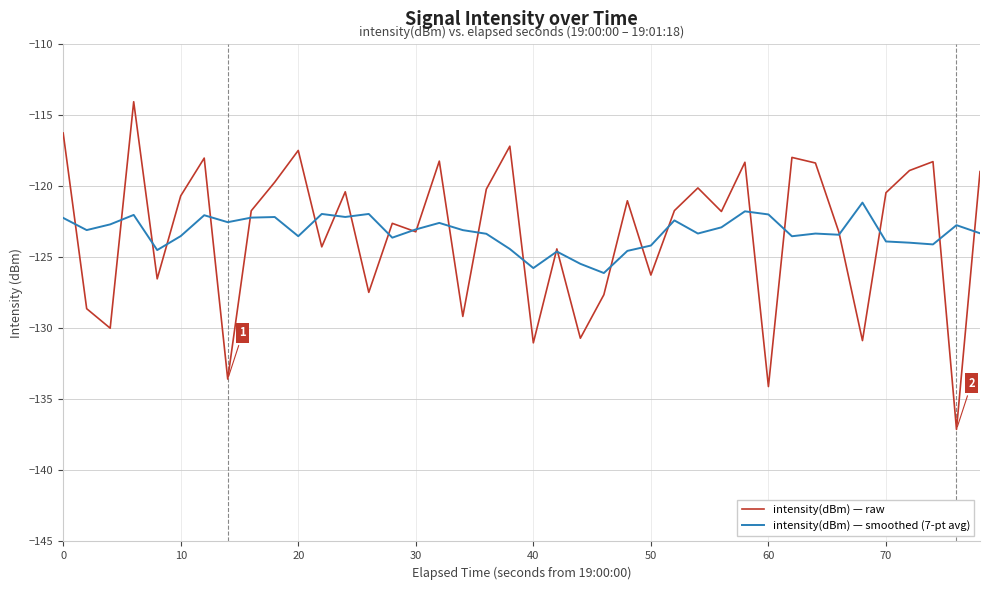

Which series has the largest range (max minus min)?

intensity(dBm) — raw